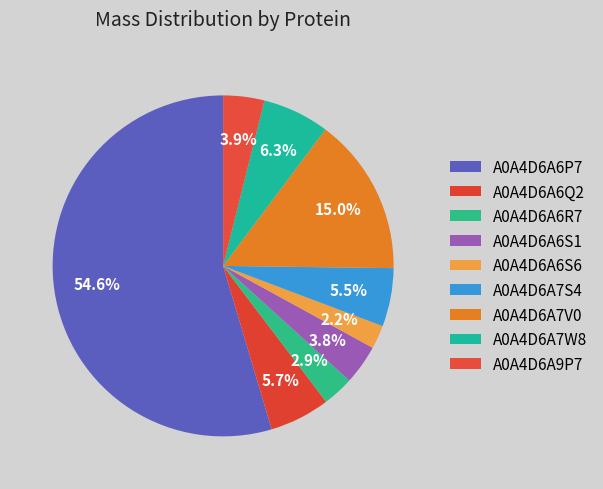

What percentage is the A0A4D6A6S6 slice, to the nearest percent?

2%